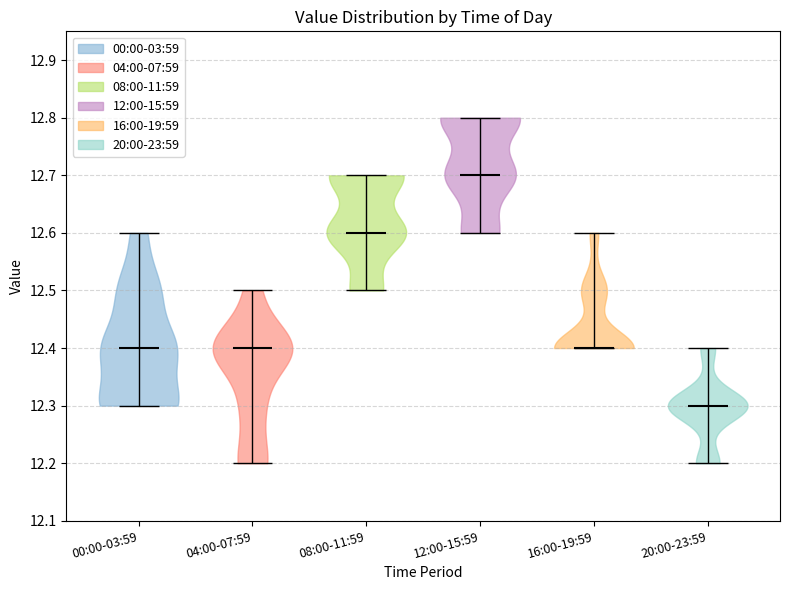

Reading left to right, read every violin against the y-axis: where its median line is, and the lowest and highest points it reaches. The values are not printed on the chart, so give them approximately, as read against the axis.

00:00-03:59: median line 12.4, lowest point 12.3, highest point 12.6
04:00-07:59: median line 12.4, lowest point 12.2, highest point 12.5
08:00-11:59: median line 12.6, lowest point 12.5, highest point 12.7
12:00-15:59: median line 12.7, lowest point 12.6, highest point 12.8
16:00-19:59: median line 12.4, lowest point 12.4, highest point 12.6
20:00-23:59: median line 12.3, lowest point 12.2, highest point 12.4